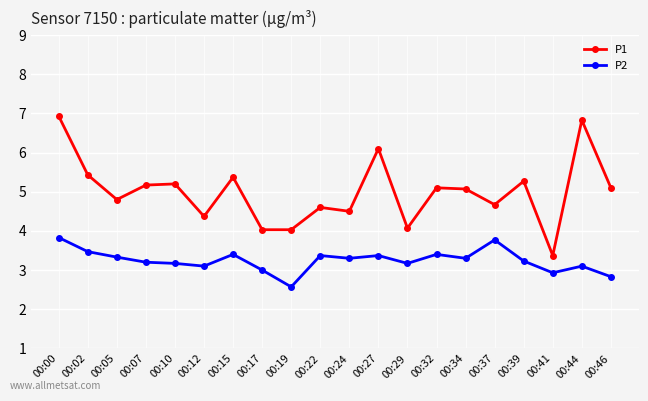

What is the difference between the maximum and minimum values in the P2 series?

1.3